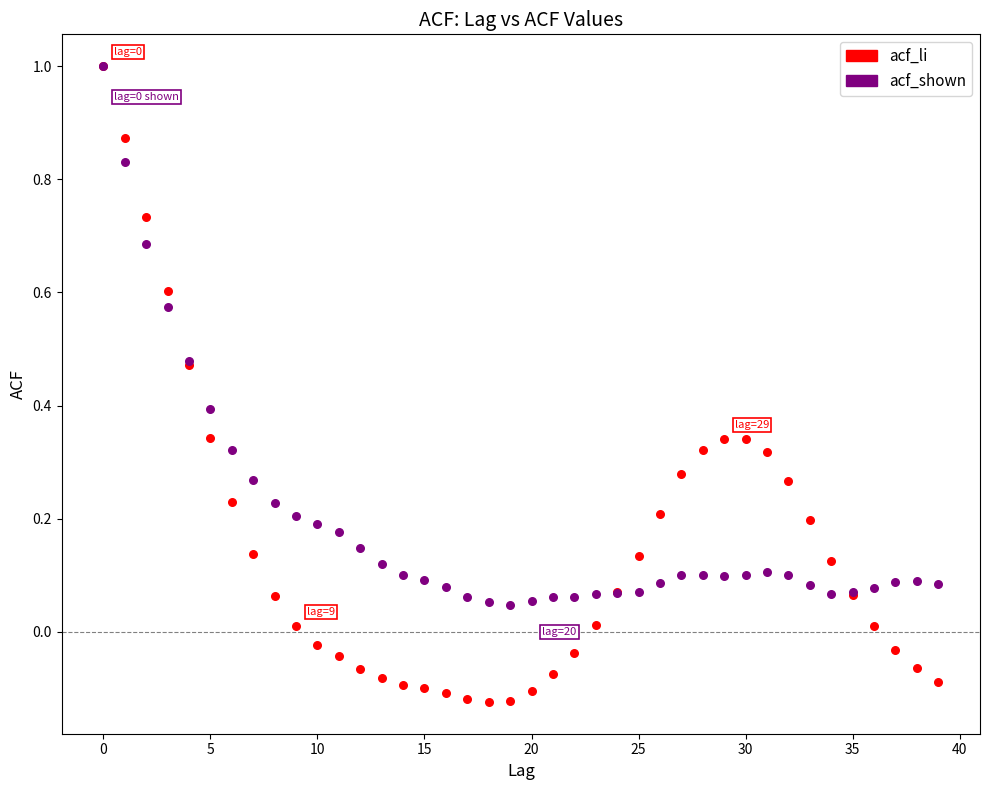

Which series has the largest Y range (max minus min)?

acf_li